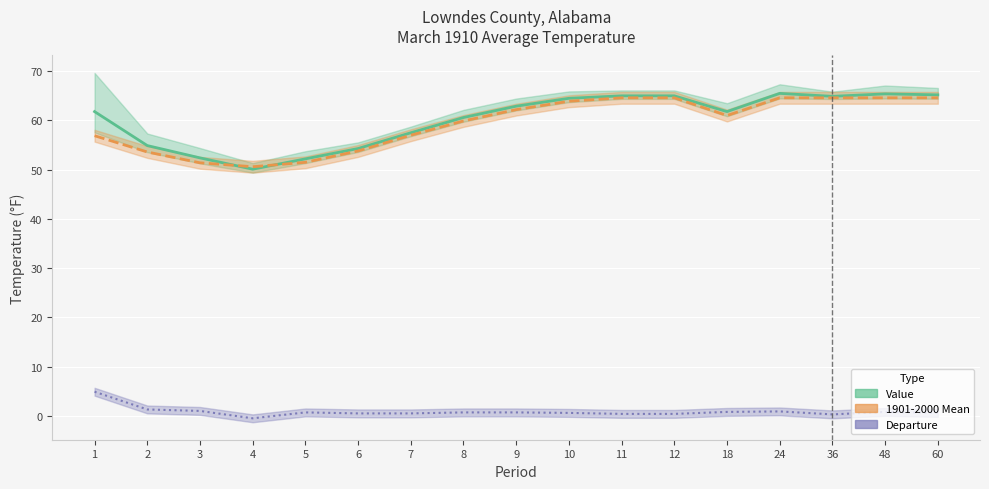

At how many categories does at least one series exceed 48?

17